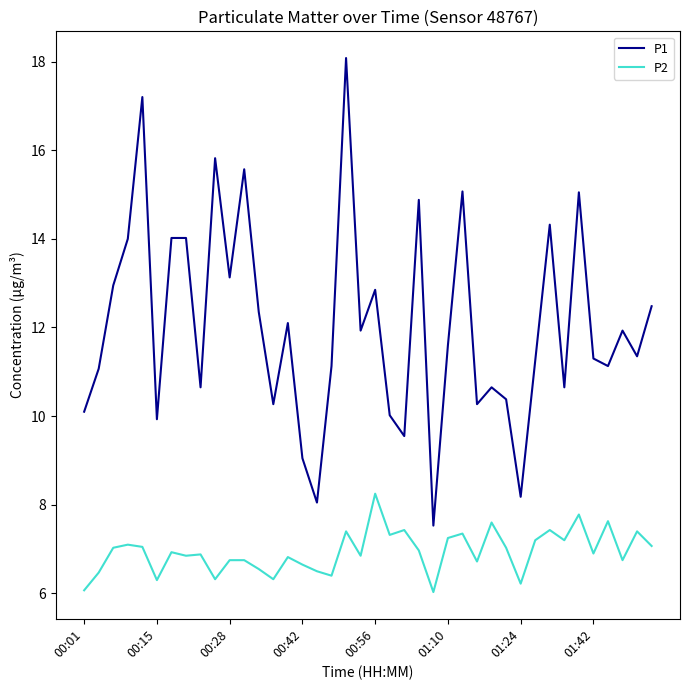

Which series has the largest range (max minus min)?

P1